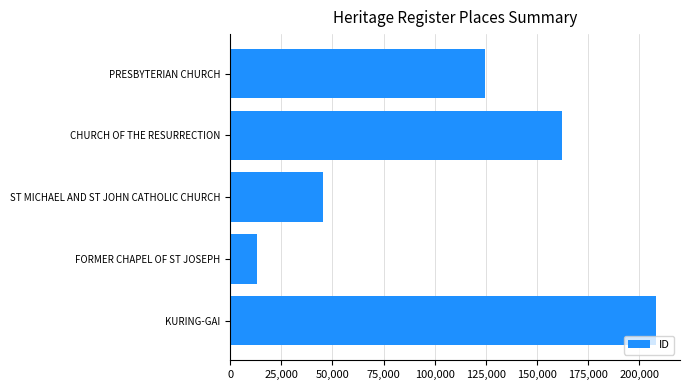

What is the ratio of the value at CHURCH OF THE RESURRECTION to the value at FORMER CHAPEL OF ST JOSEPH?

12.4